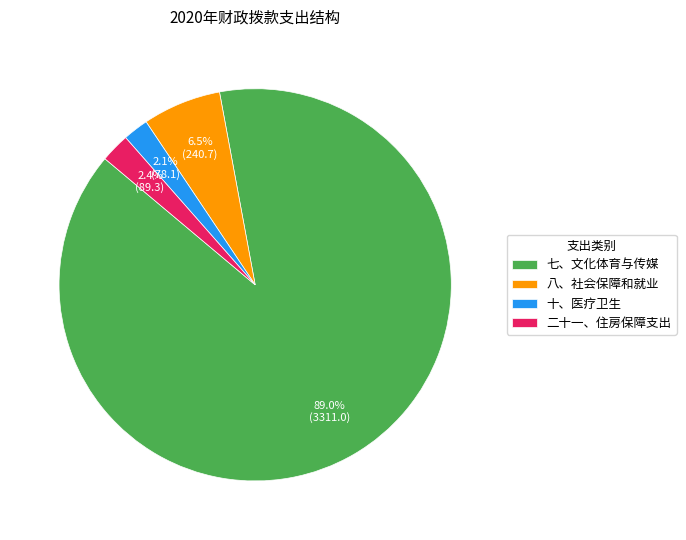

To the nearest percent, what percentage of the pie is 七、文化体育与传媒?

89%